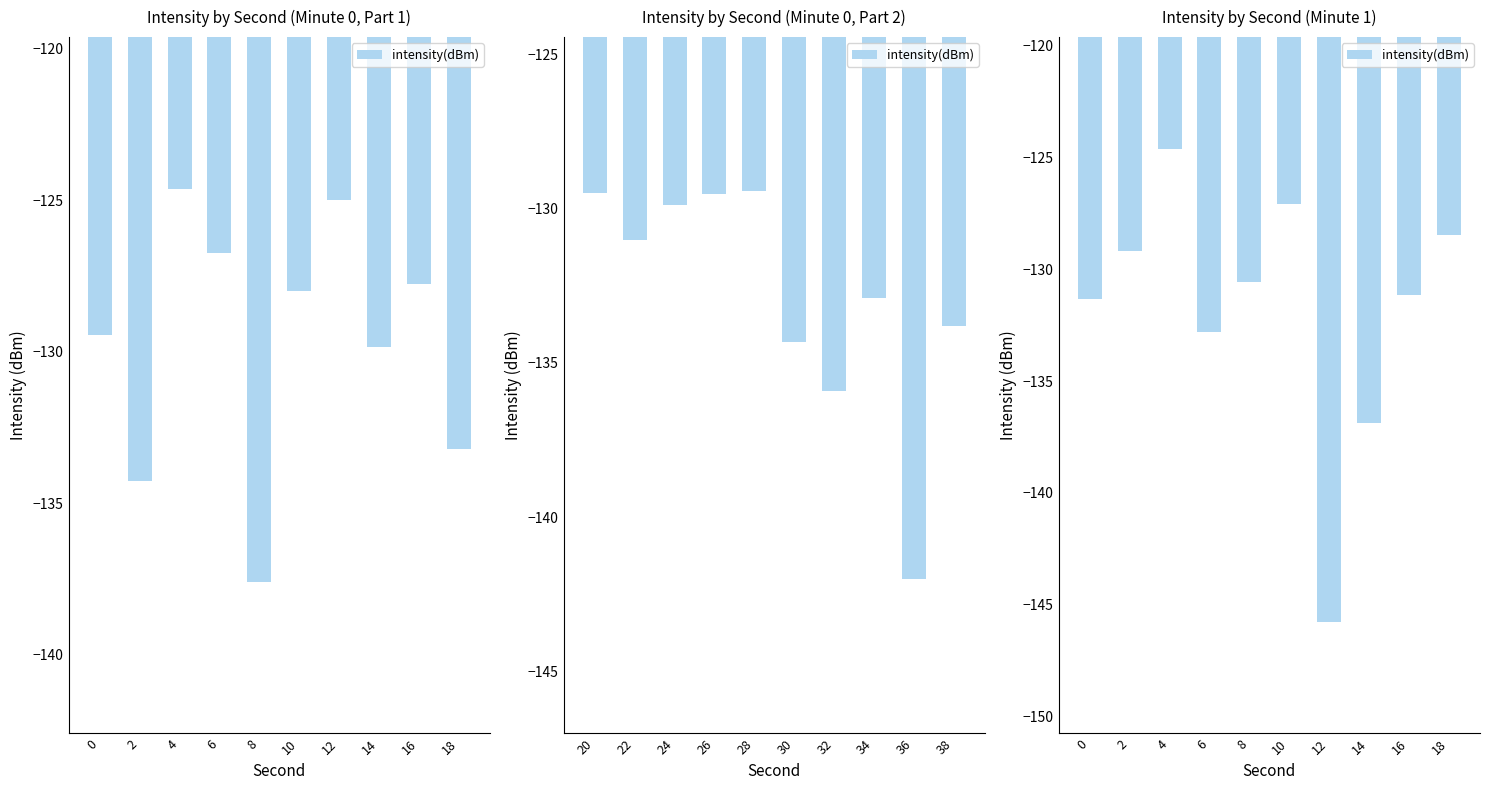

What is the value of the 7th bar from the left?

-145.8